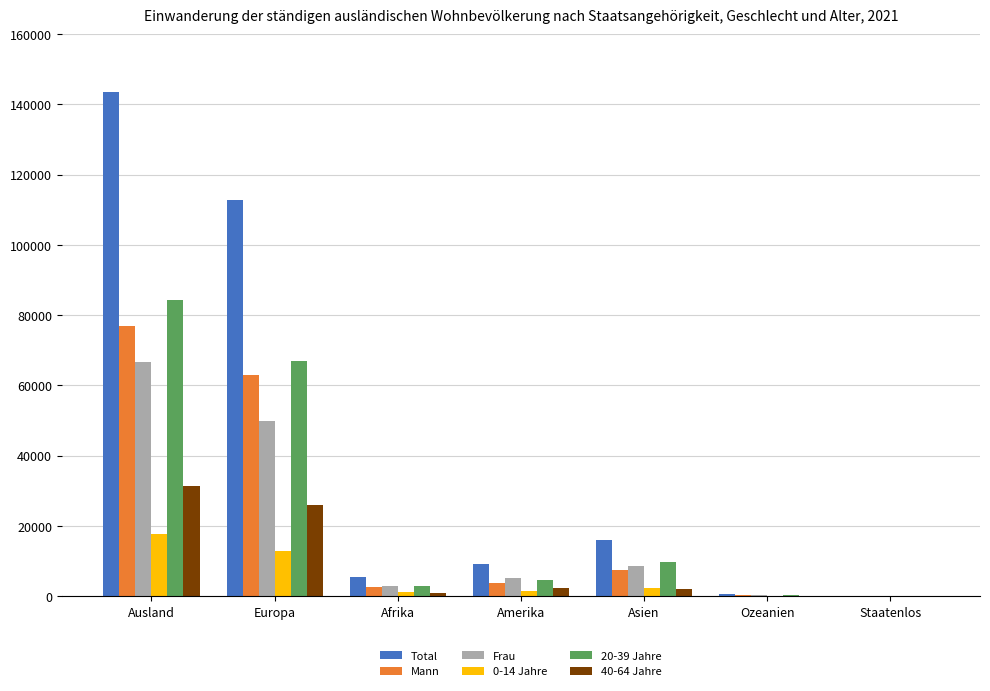

Which series has the largest total across all categories?

Total